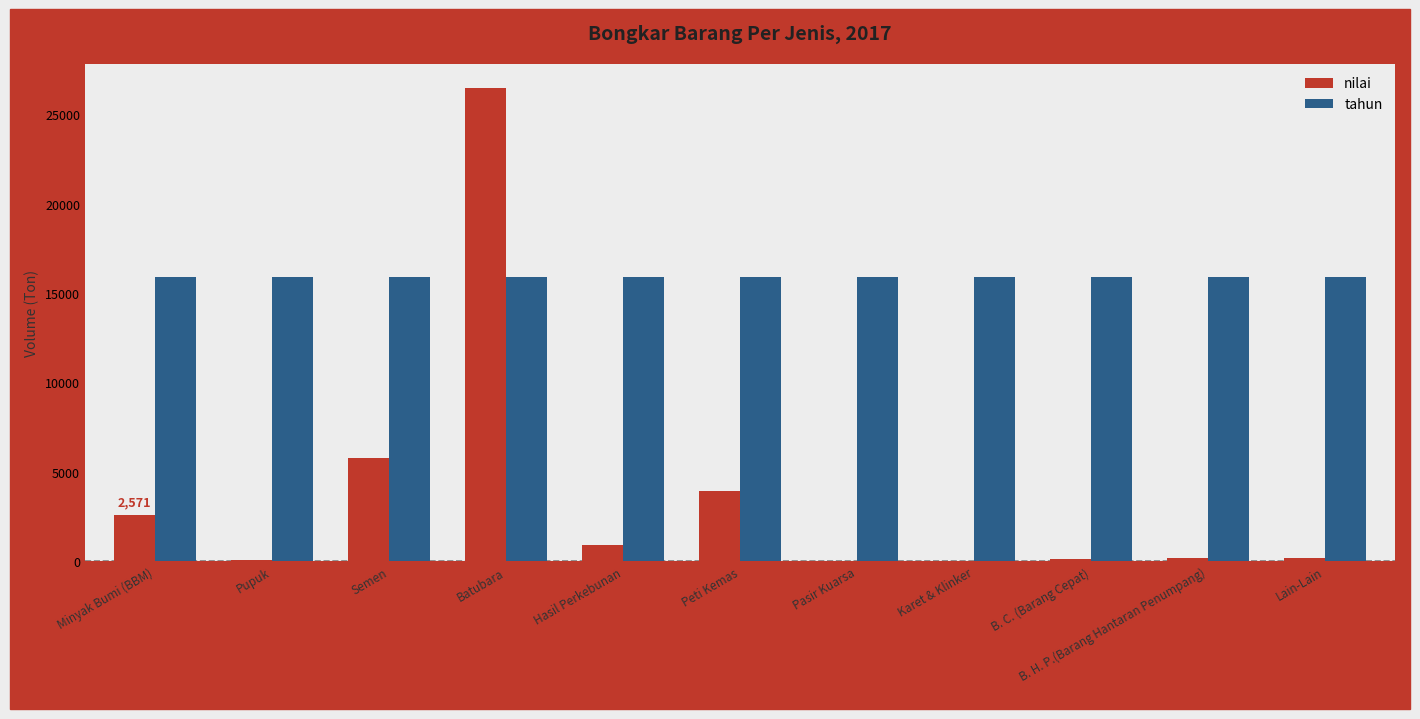

The value of nilai at Pasir Kuarsa is -16999. True or false?

False